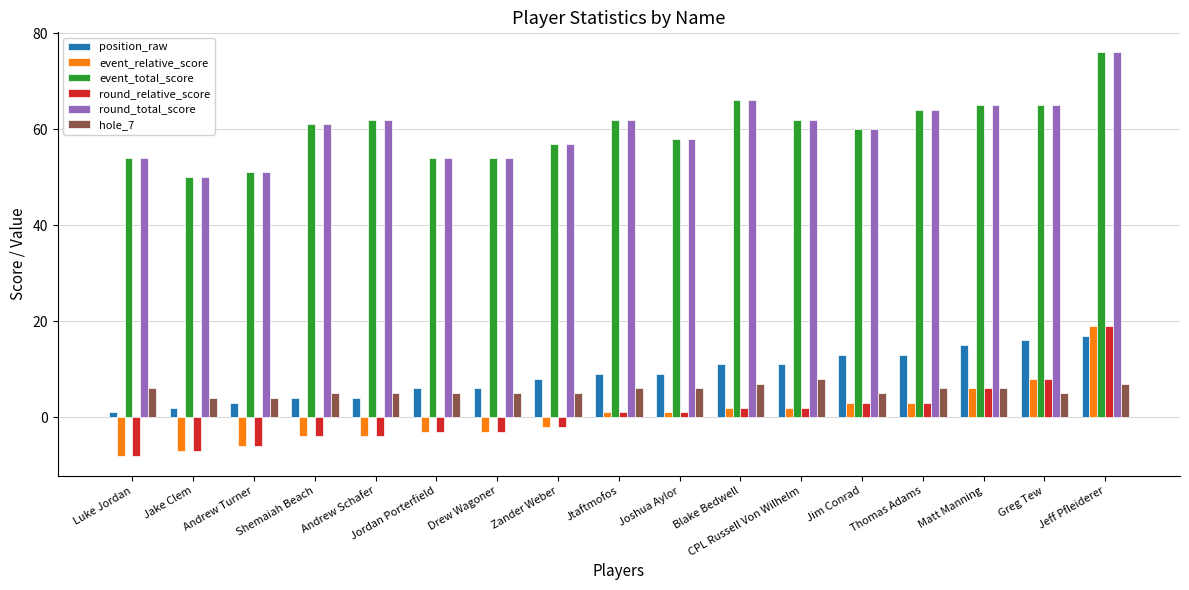

What is the average value of the hole_7 series?

6